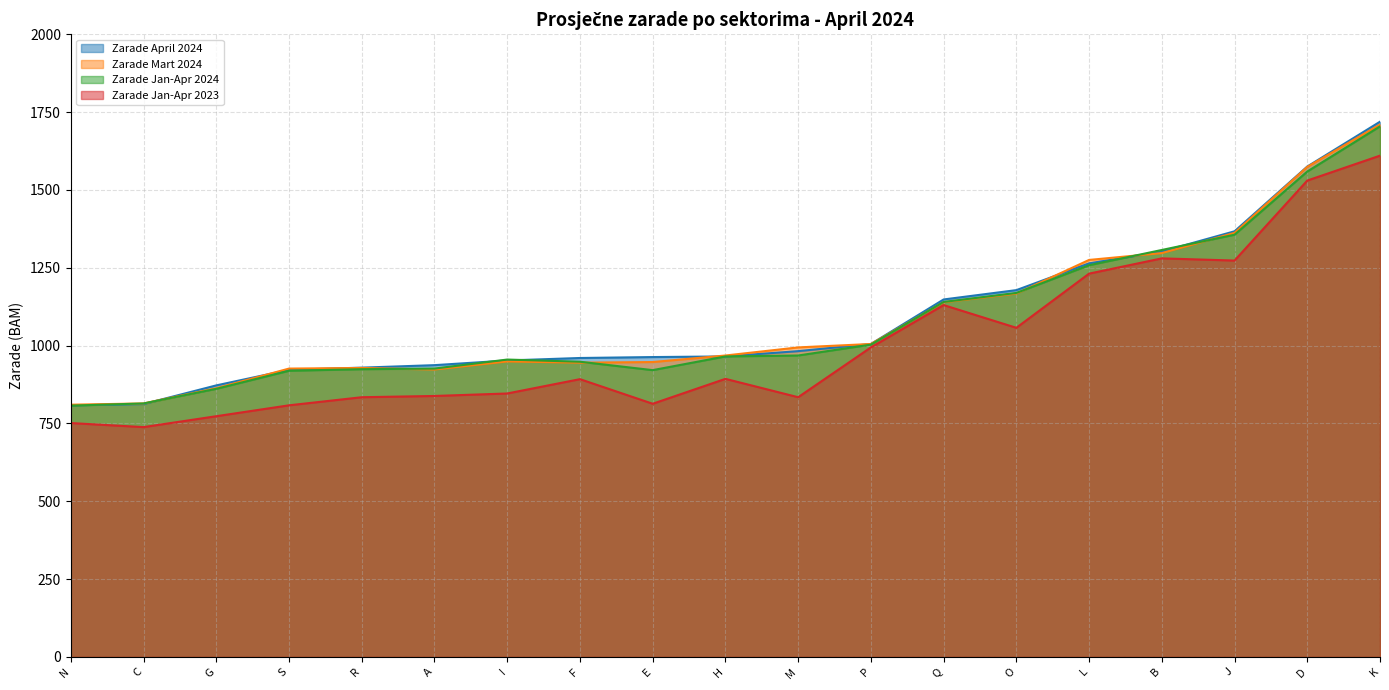

Which series has the largest total across all categories?

Zarade April 2024